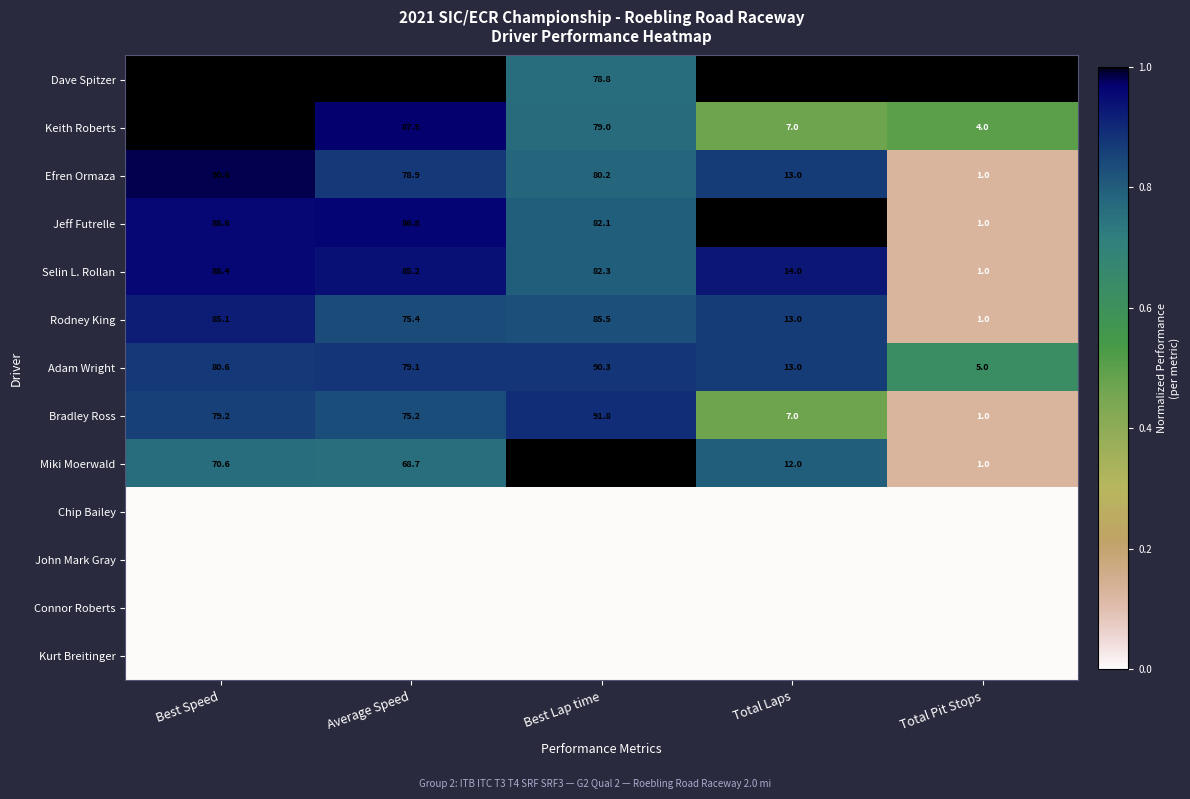

What is the highest value of the Rodney King series?

85.5